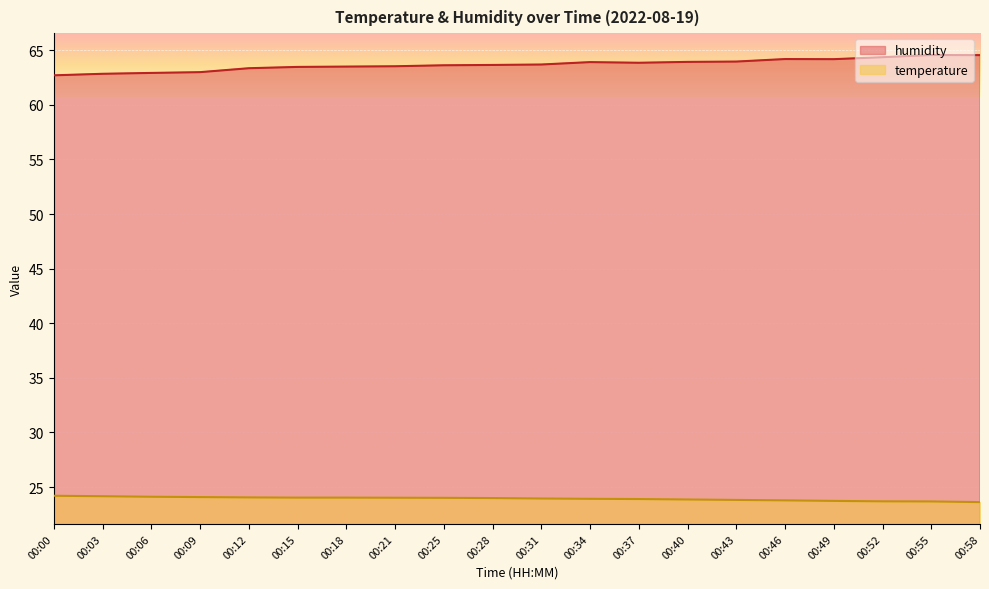

Which series has the widest spread of values?

humidity